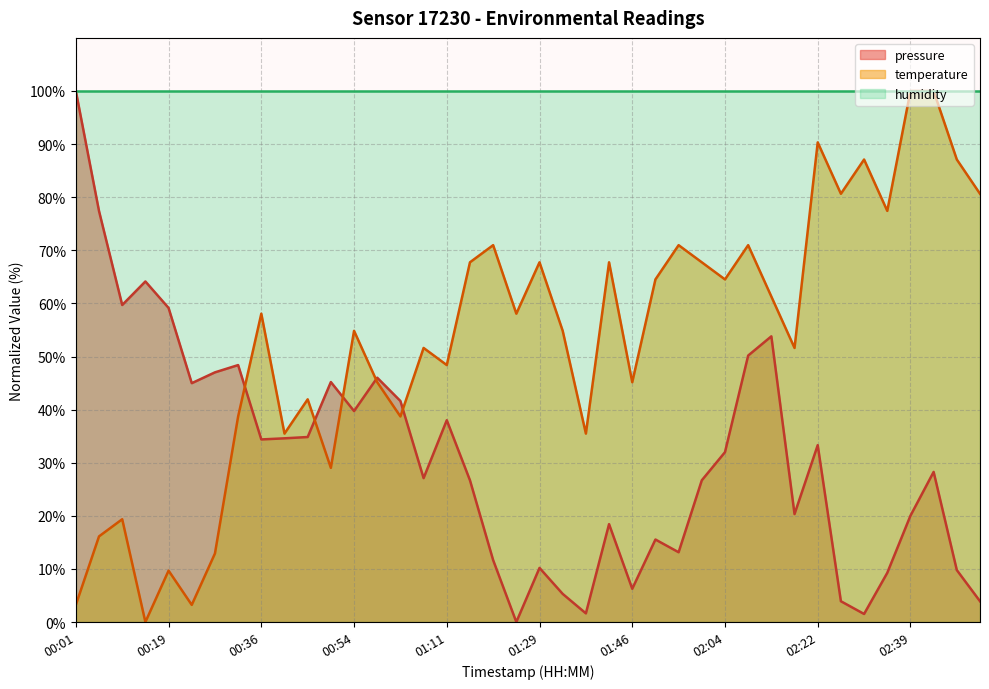

Rank the series at 01:11 from lowest to highest value.

pressure, temperature, humidity